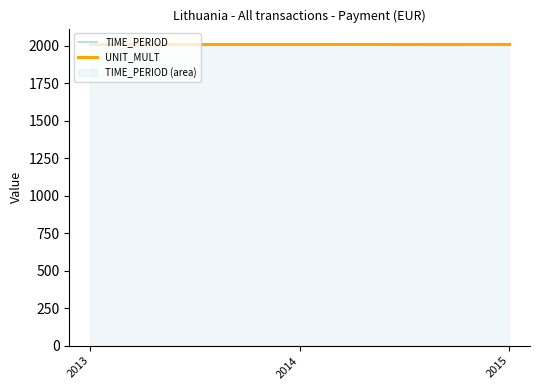

List the series in order of their peak value, highest first.

TIME_PERIOD, UNIT_MULT